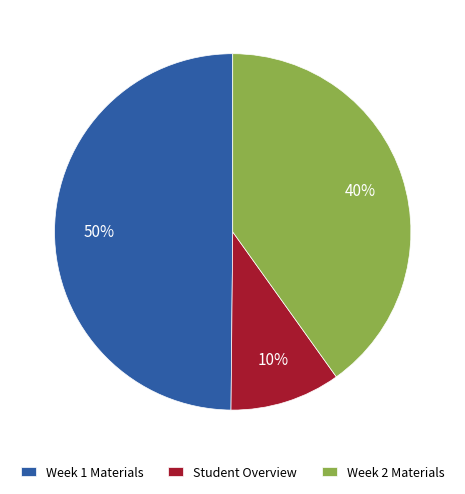

Which slice is the largest?

Week 1 Materials